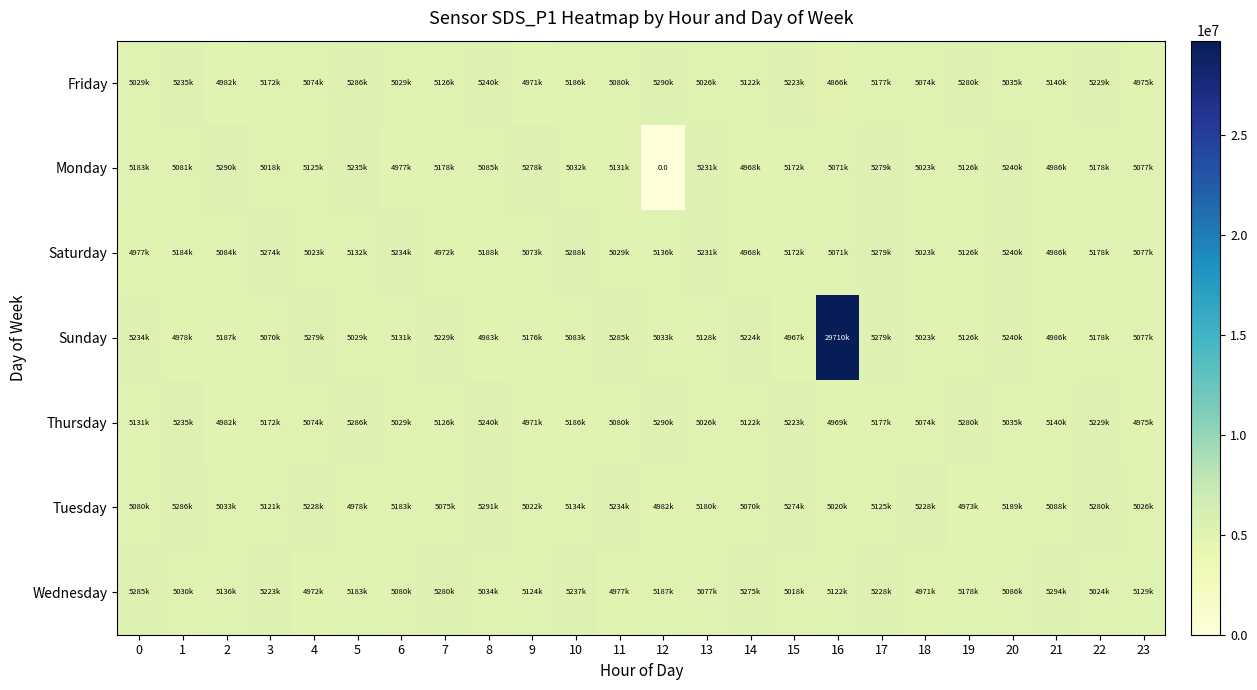

How many data points does each series have?

24